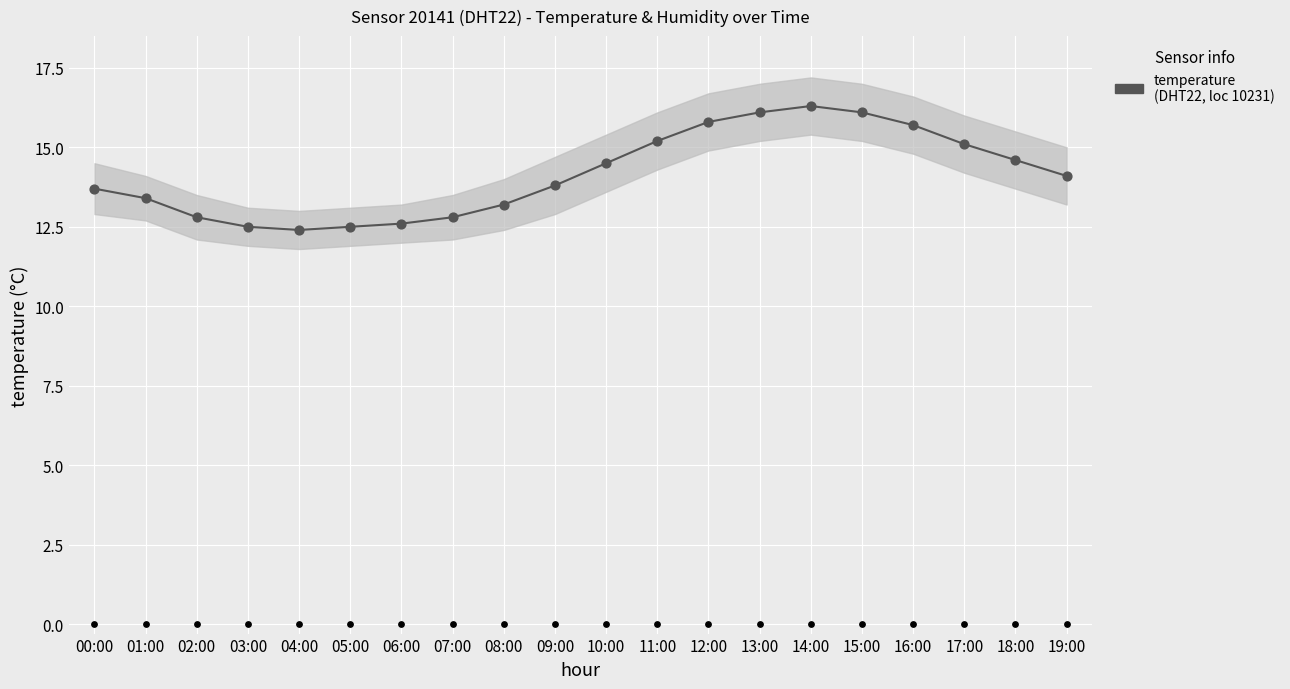

What is the change in value from 02:00 to 03:00?

-0.3